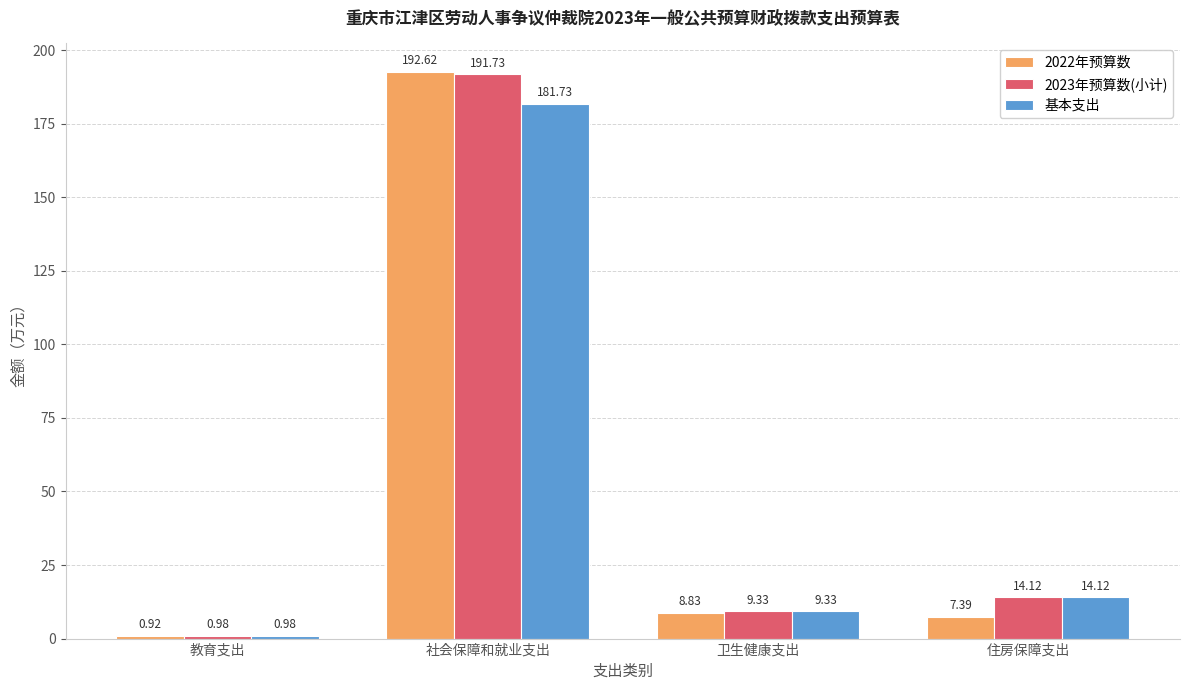

Which series changed the most between 教育支出 and 社会保障和就业支出?

2022年预算数